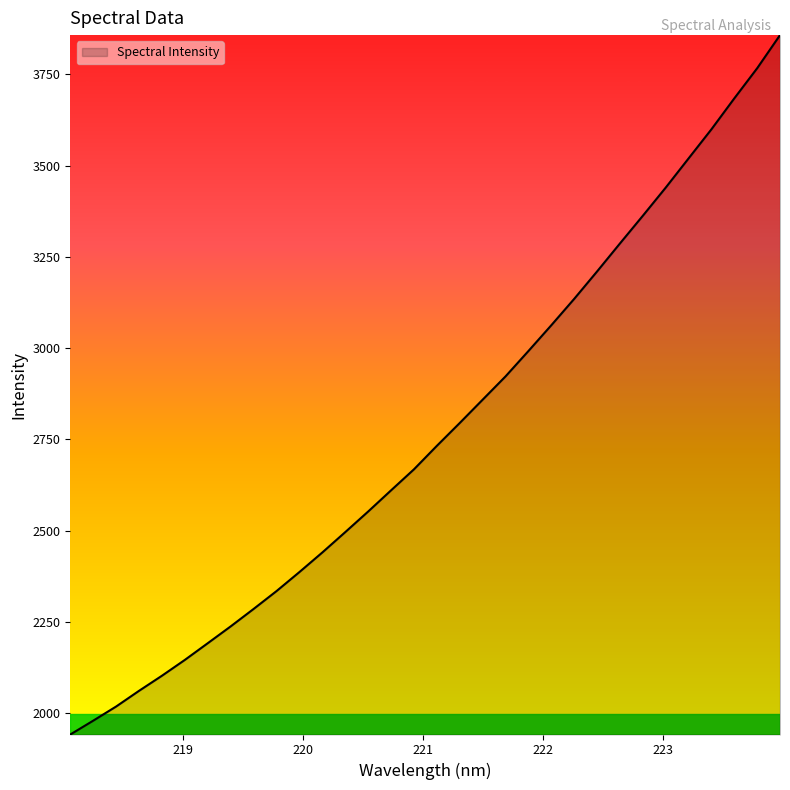

What is the difference between the maximum and minimum values?

1915.1